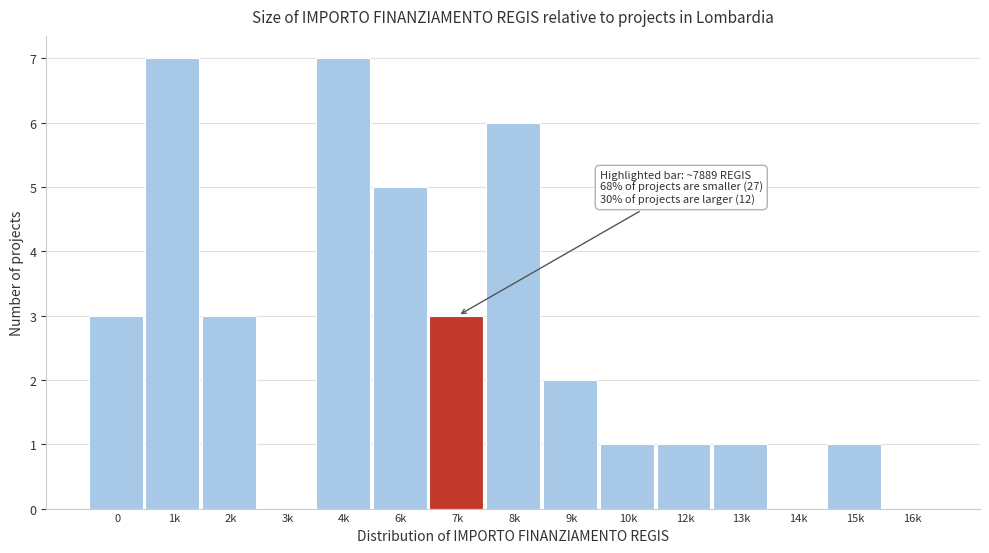

Reading left to right, list all the values displayed in this chart.

0=3	1k=7	2k=3	3k=0	4k=7	6k=5	7k=3	8k=6	9k=2	10k=1	12k=1	13k=1	14k=0	15k=1	16k=0